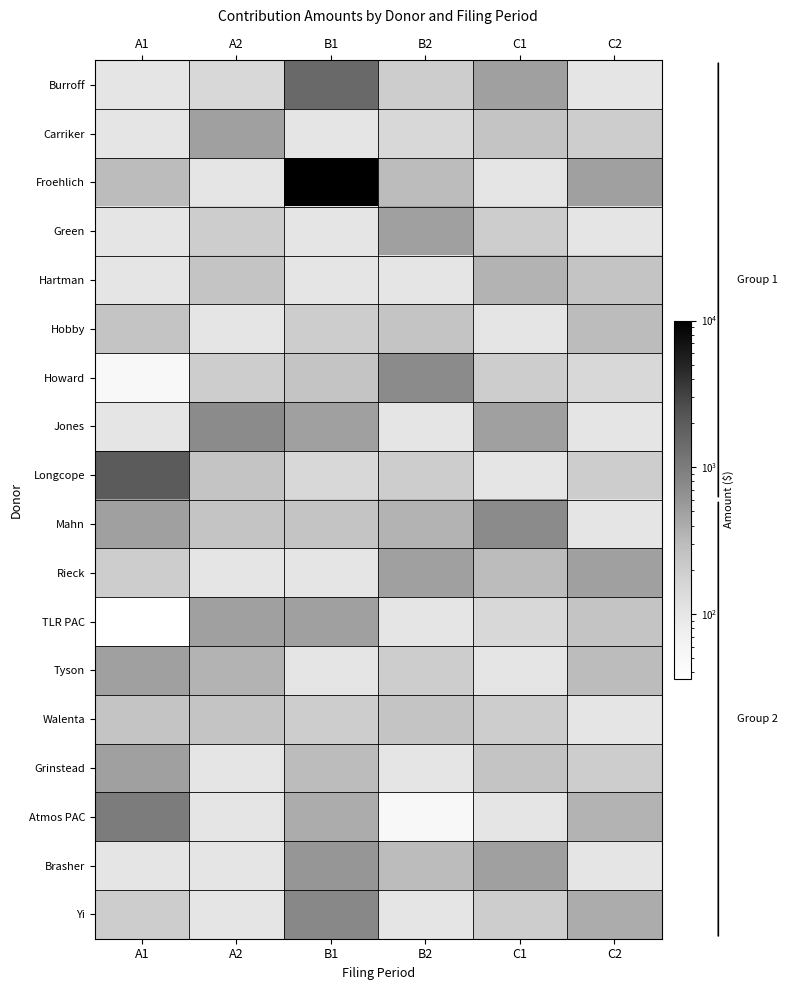

At how many categories does at least one series exceed 5505?

1